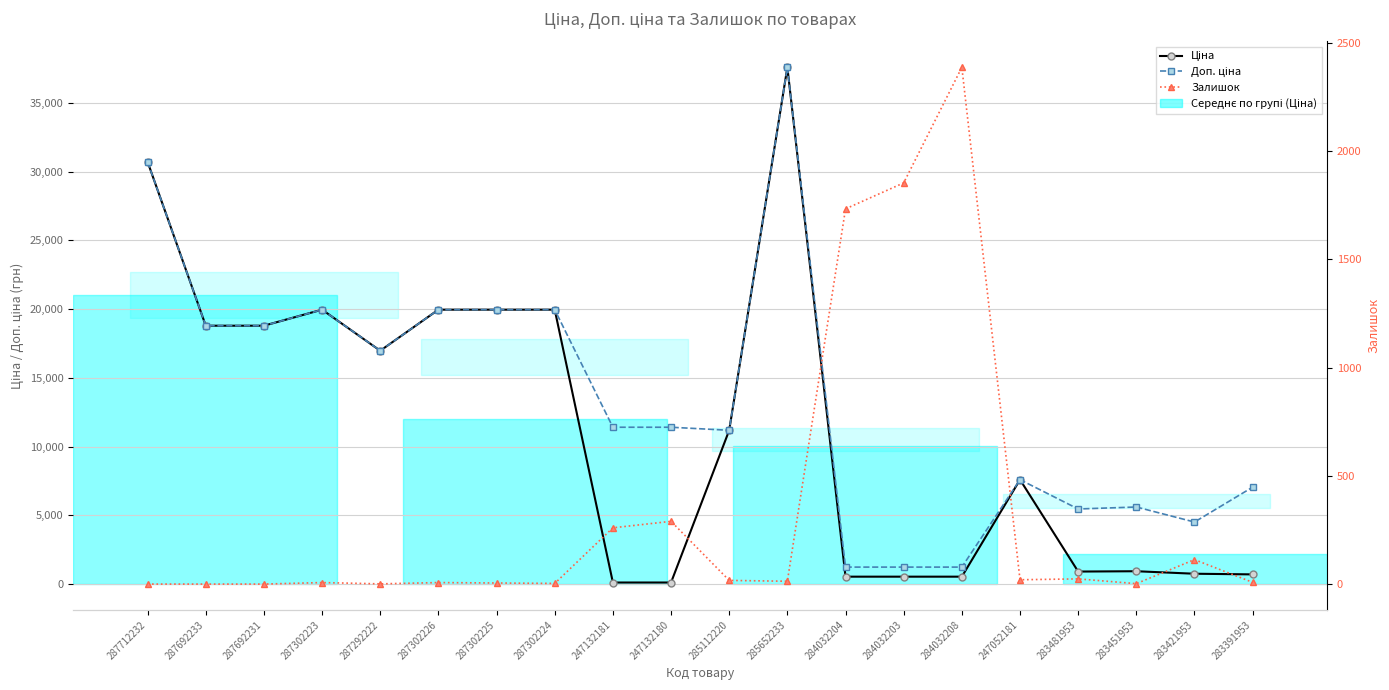

Is it true that Доп. ціна equals 4061.0 at 287692233?

False